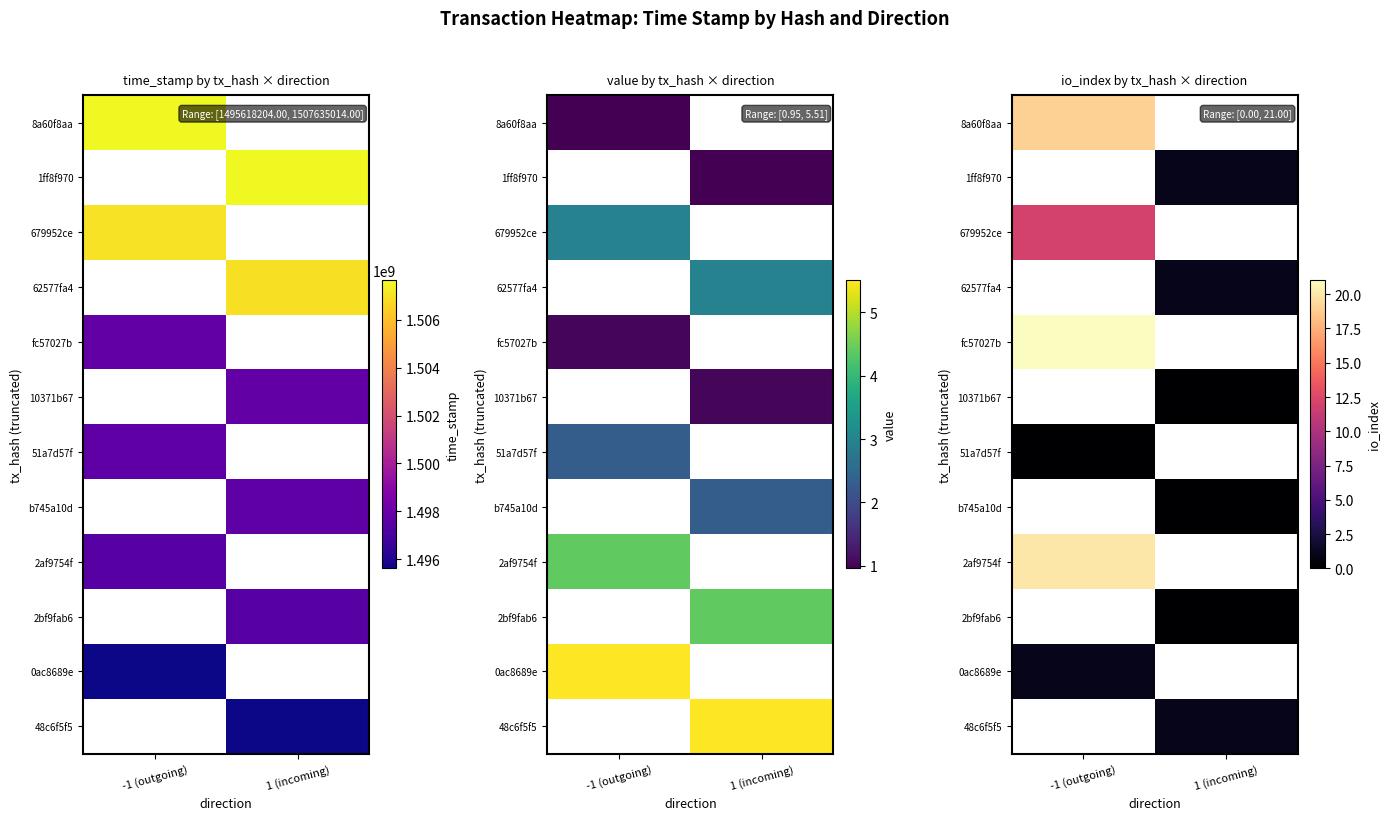

At which label does 8a60f8aa reach its peak?

-1 (outgoing)